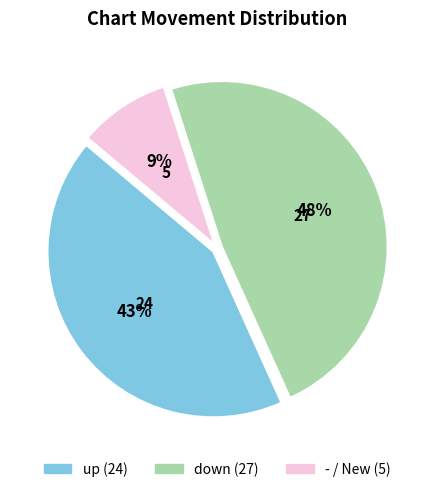

To the nearest percent, what percentage of the pie is down?

48%